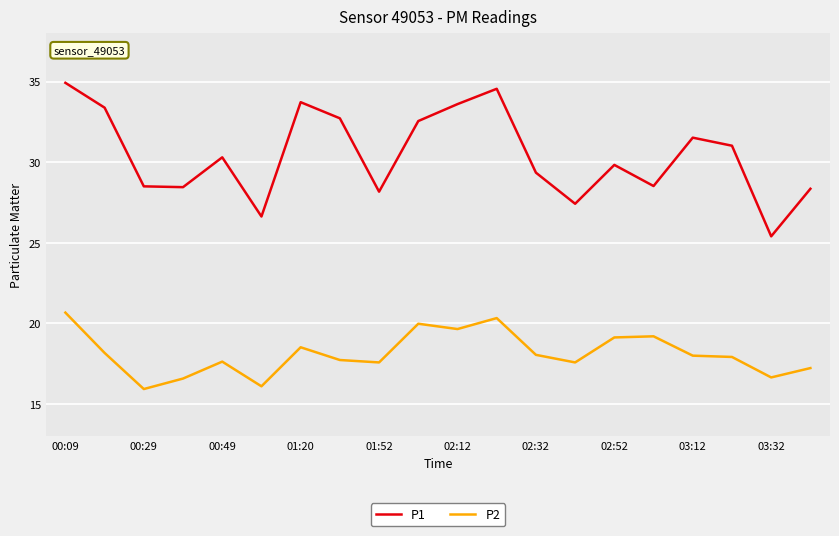

Which series has the largest total across all categories?

P1